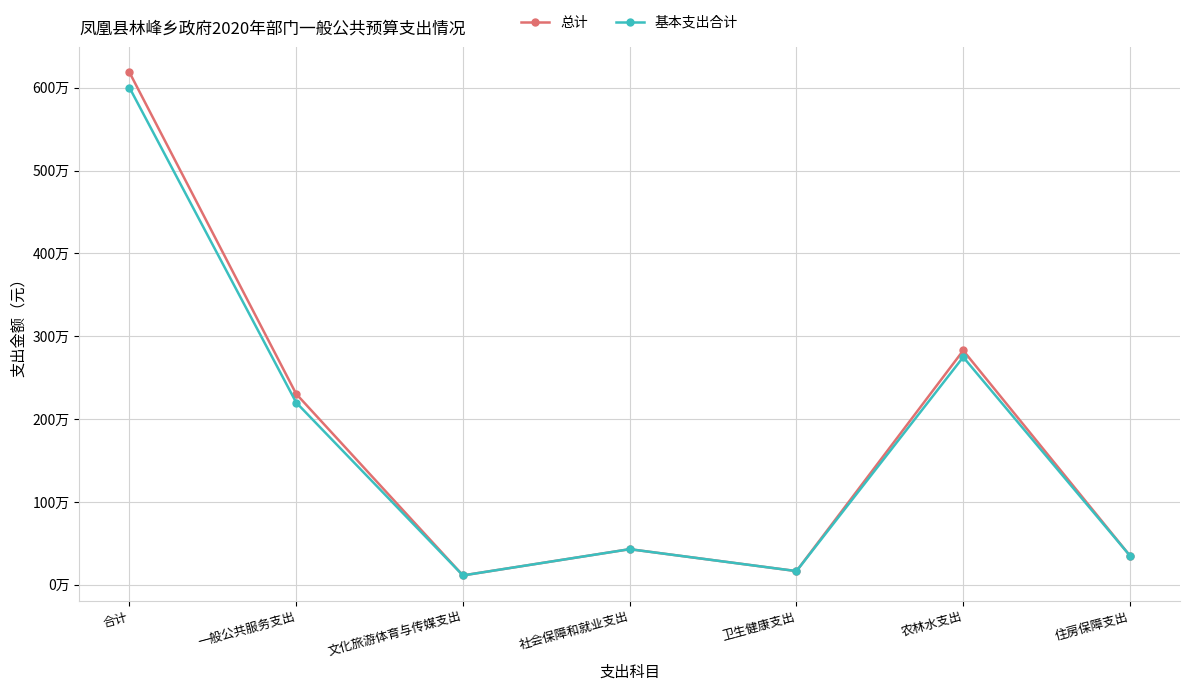

Does the chart have visible grid lines?

Yes